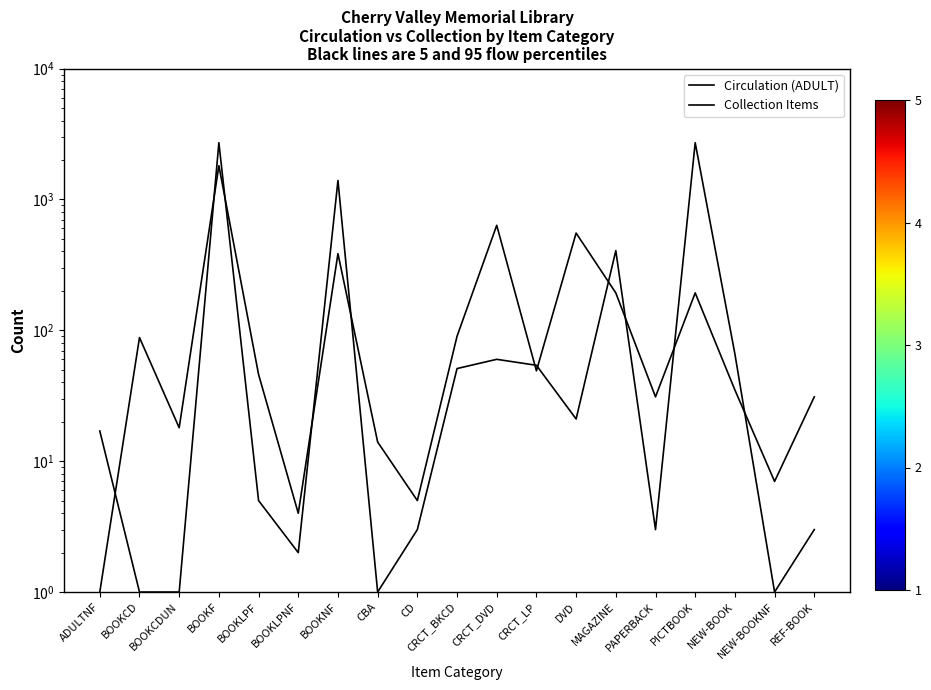

What is the sum of all Collection Items values?

7514